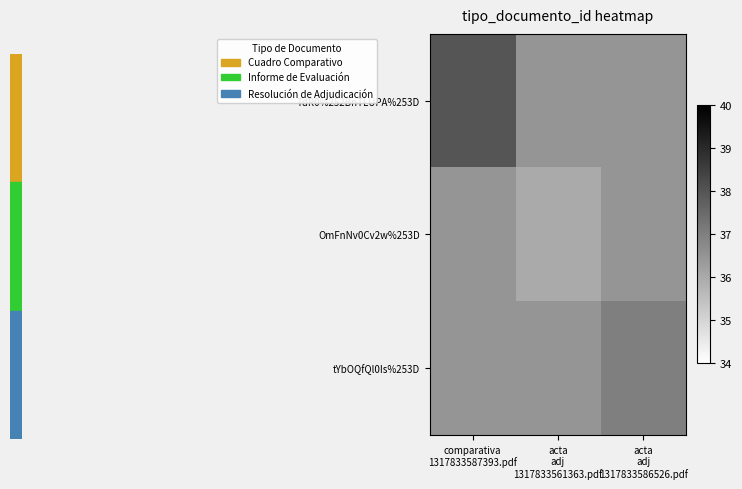

How many distinct data groups are displayed?

3